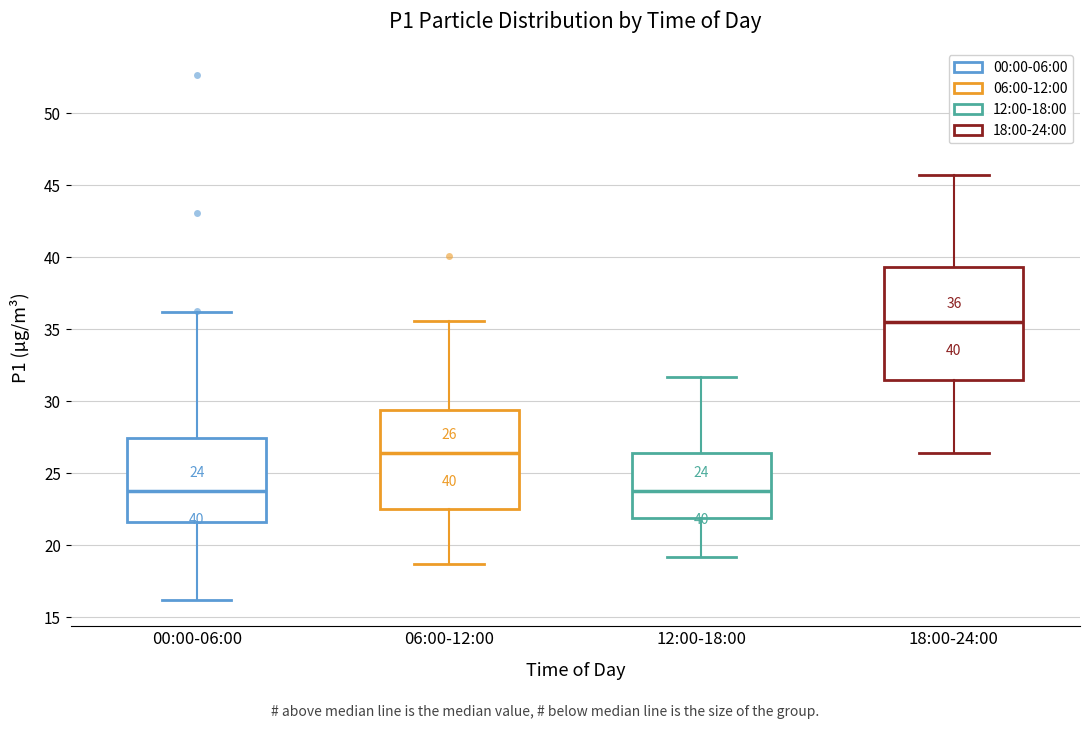

Which box's median line is the highest?

18:00-24:00